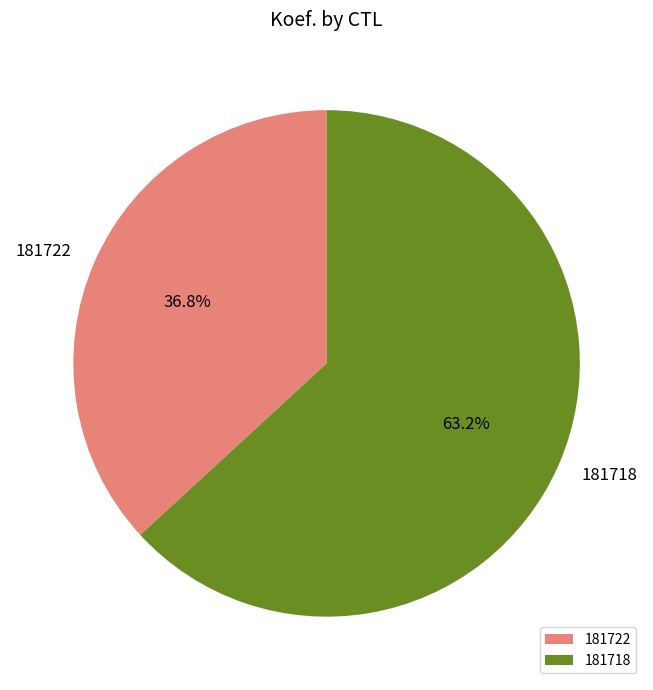

Count the number of slices in the pie.

2